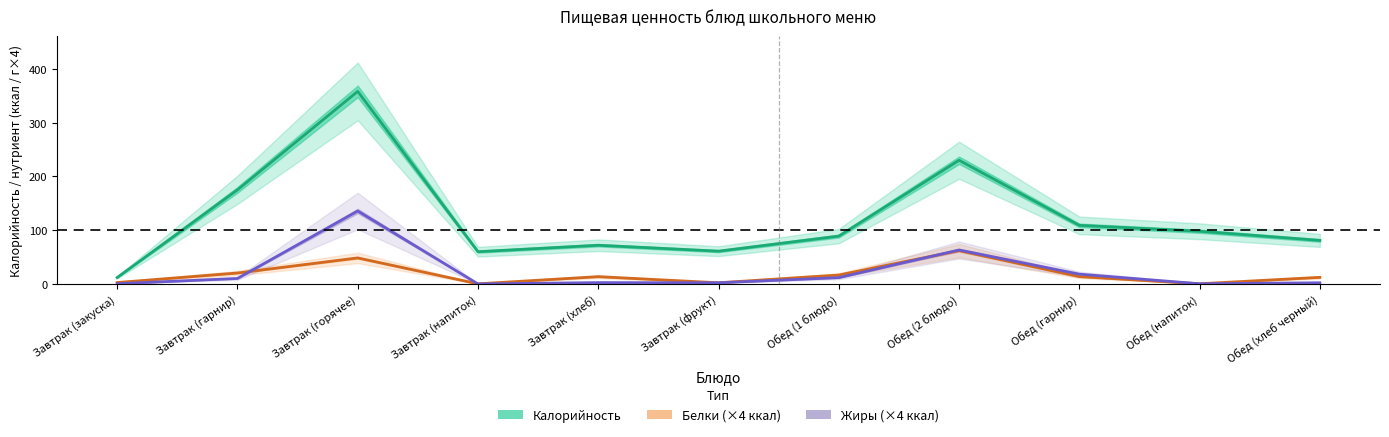

The Калорийность series shows 230.0 at Обед (2 блюдо). True or false?

True